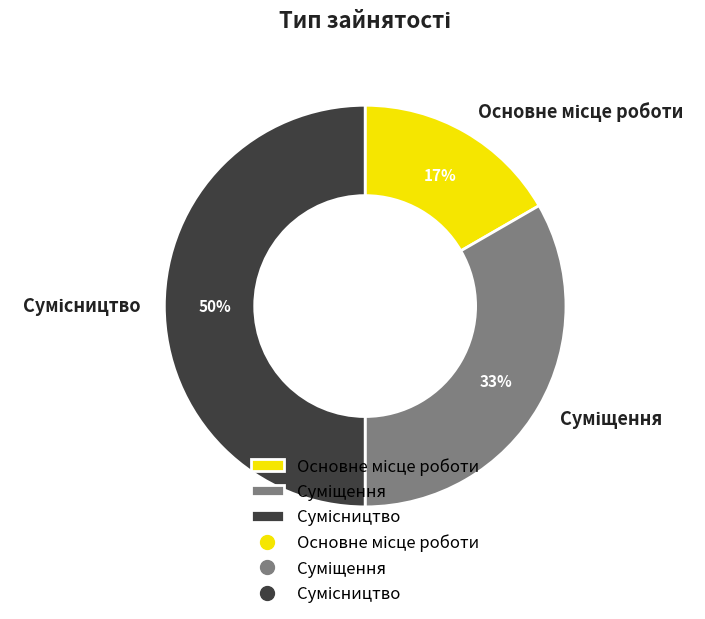

To the nearest percent, what is the average slice percentage?

33%